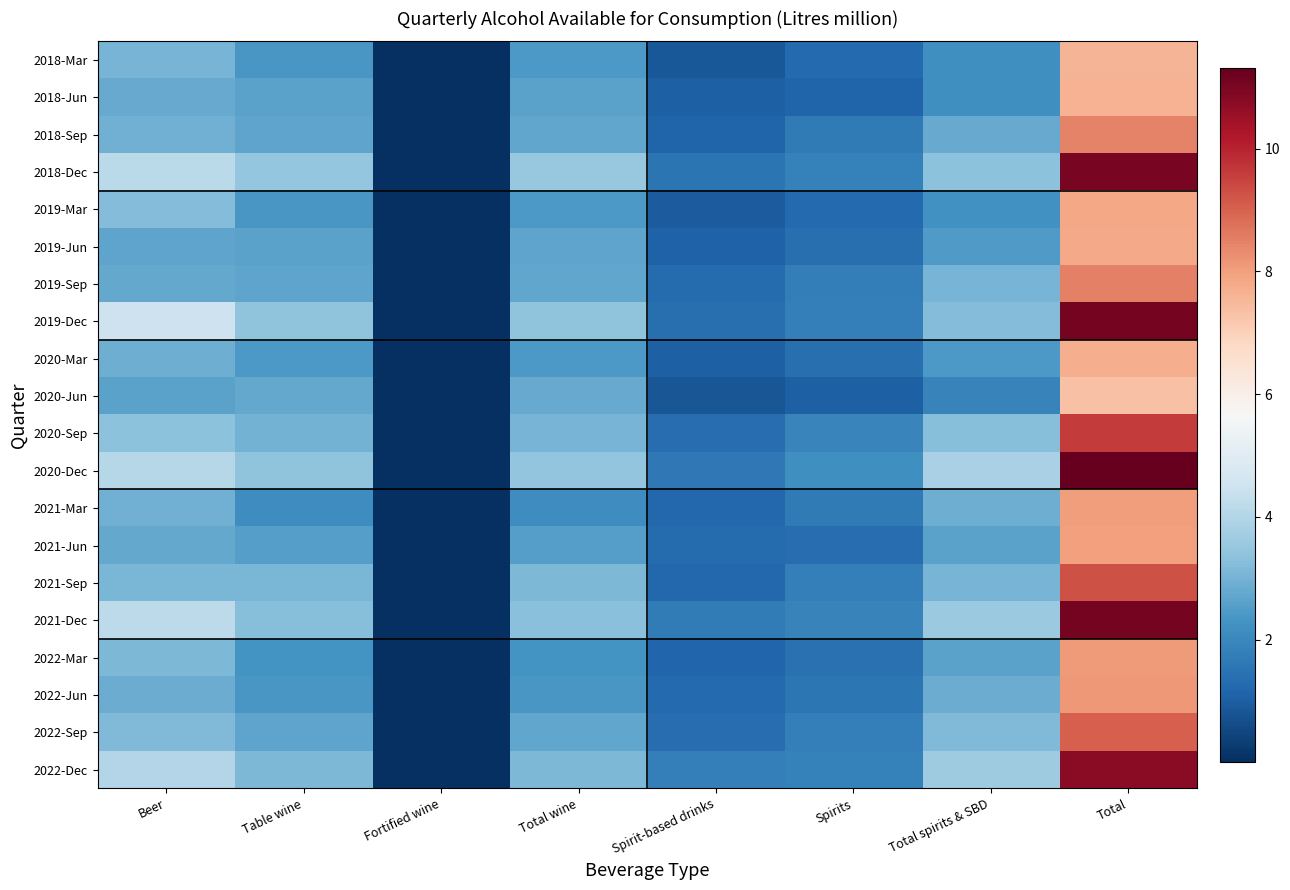

Count the number of categories in the chart.

8